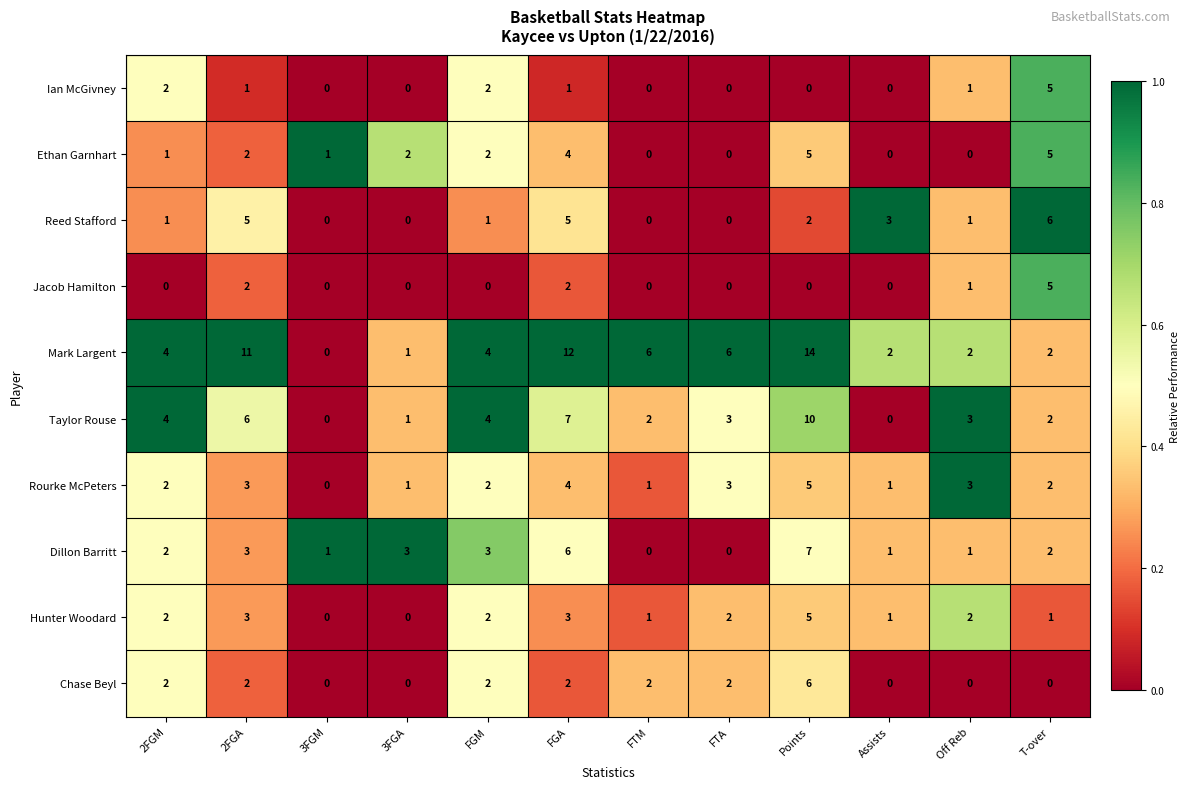

How many Ethan Garnhart values are between 0 and 4?

10